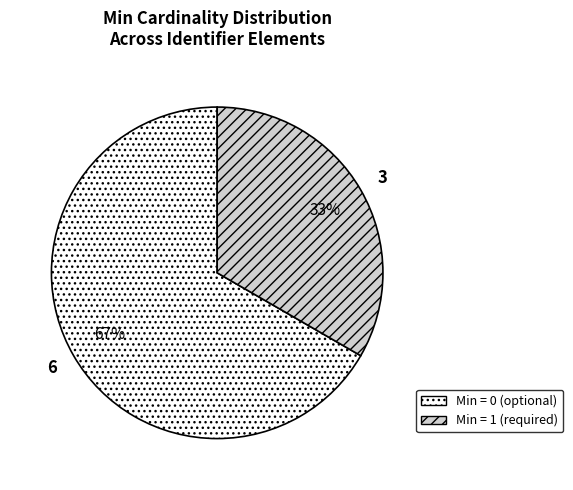

Which slice is the smallest?

Min = 1 (required)